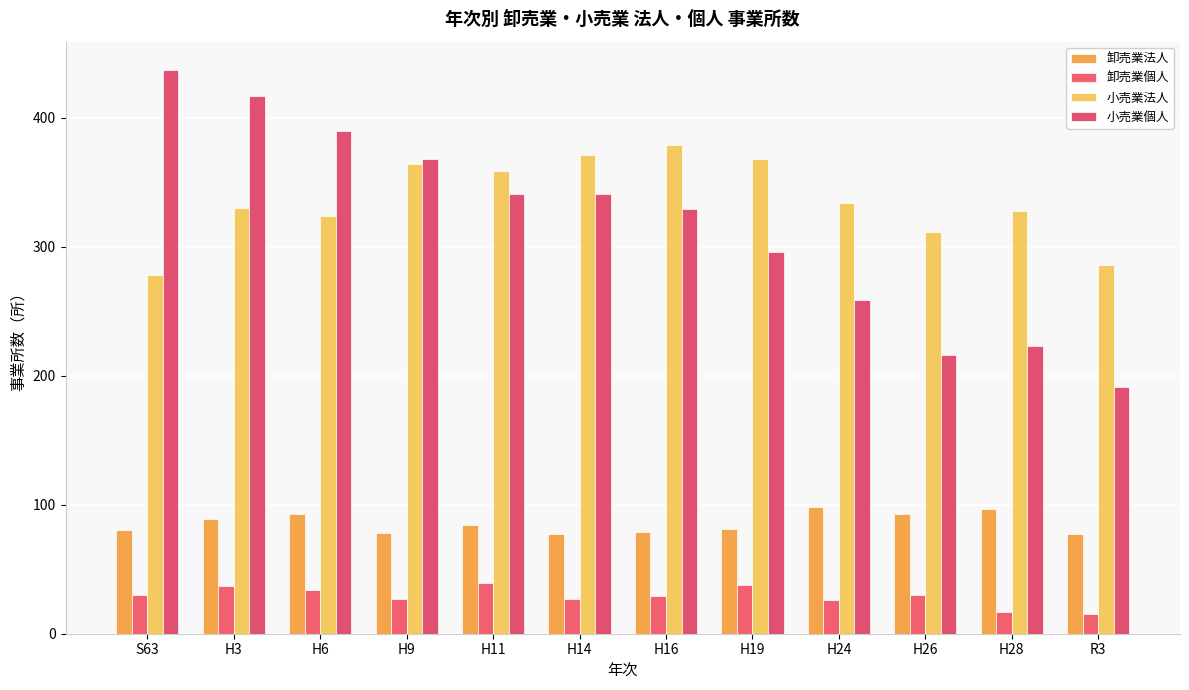

At which category is the sum across all series the highest?

H3